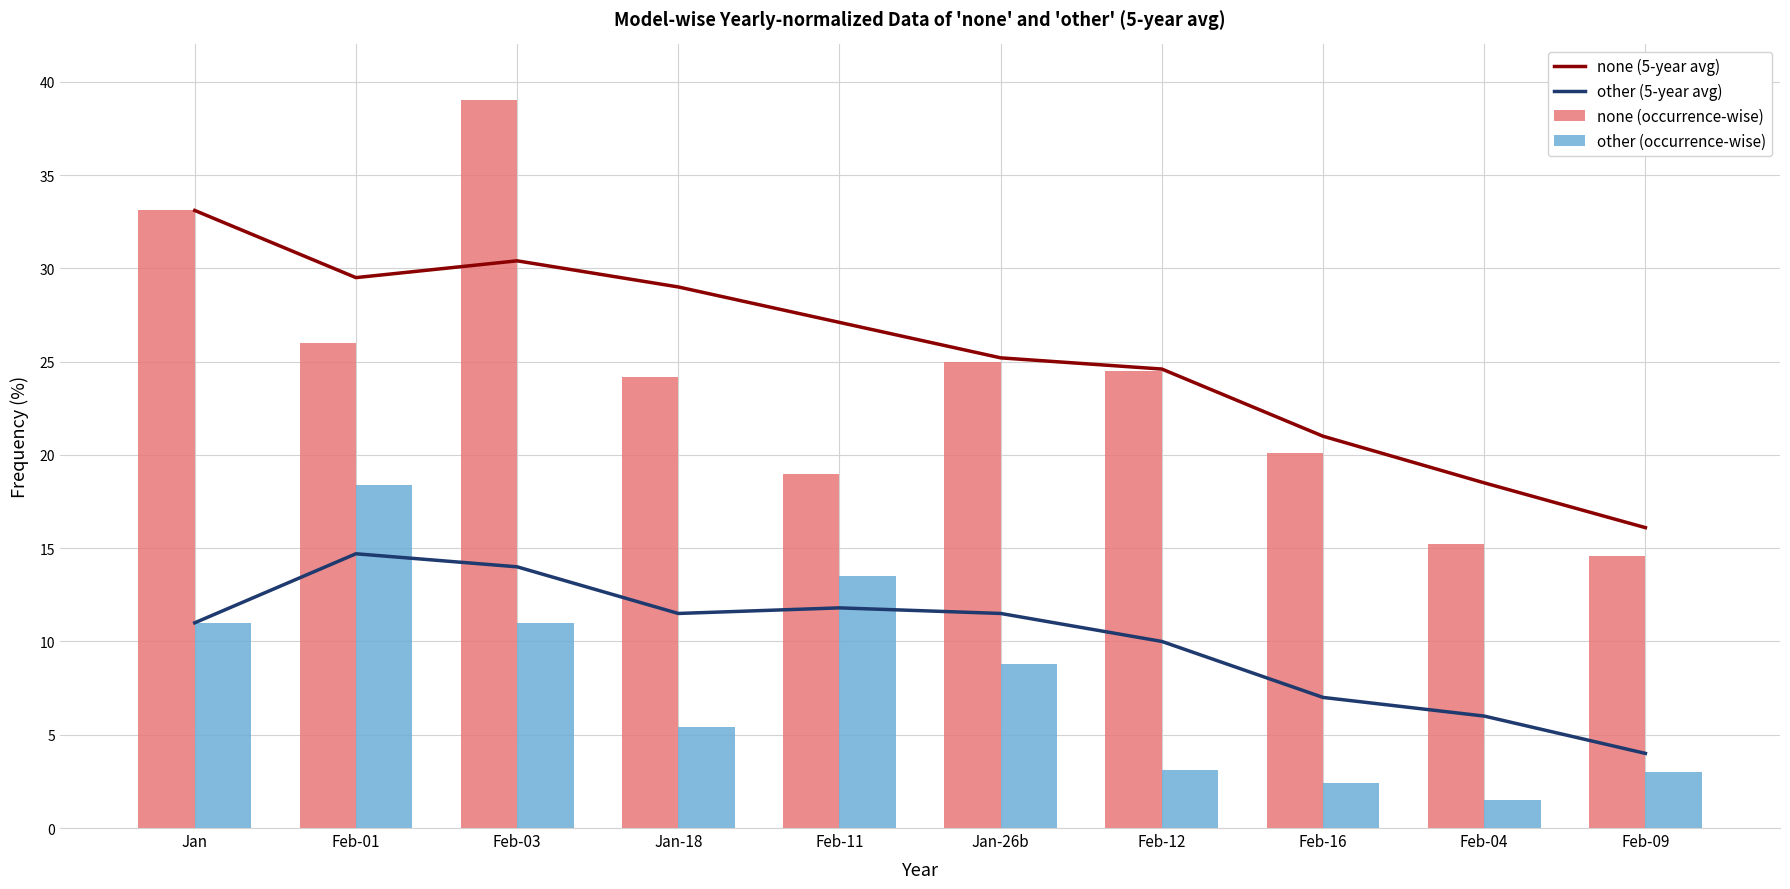

Reading right to left, extract all data points from this chart.

none (5-year avg): Feb-09=16.1	Feb-04=18.5	Feb-16=21.0	Feb-12=24.6	Jan-26b=25.2	Feb-11=27.1	Jan-18=29.0	Feb-03=30.4	Feb-01=29.5	Jan=33.1
other (5-year avg): Feb-09=4.0	Feb-04=6.0	Feb-16=7.0	Feb-12=10.0	Jan-26b=11.5	Feb-11=11.8	Jan-18=11.5	Feb-03=14.0	Feb-01=14.7	Jan=11.0
none (occurrence-wise): Feb-09=14.6	Feb-04=15.2	Feb-16=20.1	Feb-12=24.5	Jan-26b=25.0	Feb-11=19.0	Jan-18=24.2	Feb-03=39.0	Feb-01=26.0	Jan=33.1
other (occurrence-wise): Feb-09=3.0	Feb-04=1.5	Feb-16=2.4	Feb-12=3.1	Jan-26b=8.8	Feb-11=13.5	Jan-18=5.4	Feb-03=11.0	Feb-01=18.4	Jan=11.0